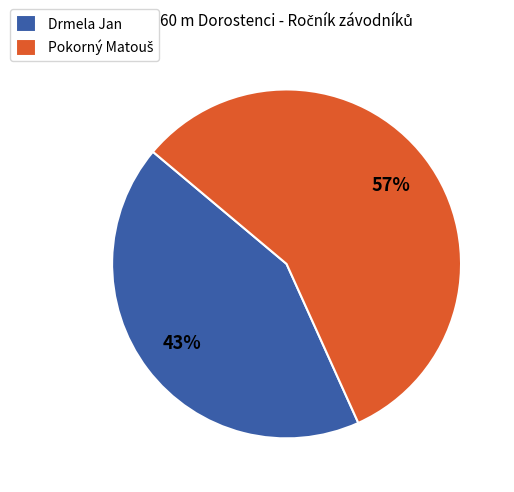

To the nearest percent, what is the difference between the largest and smallest slice percentages?

14%